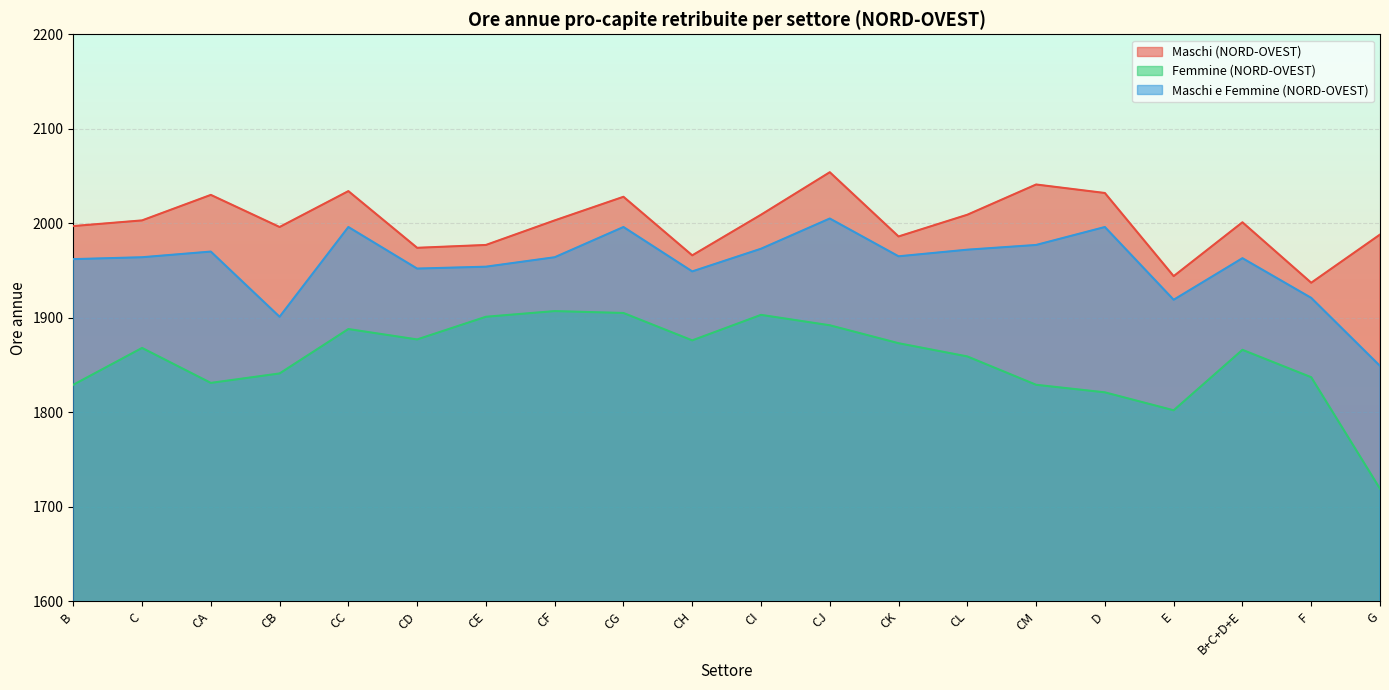

True or false: Maschi e Femmine (NORD-OVEST) has a value of 2597 at G.

False